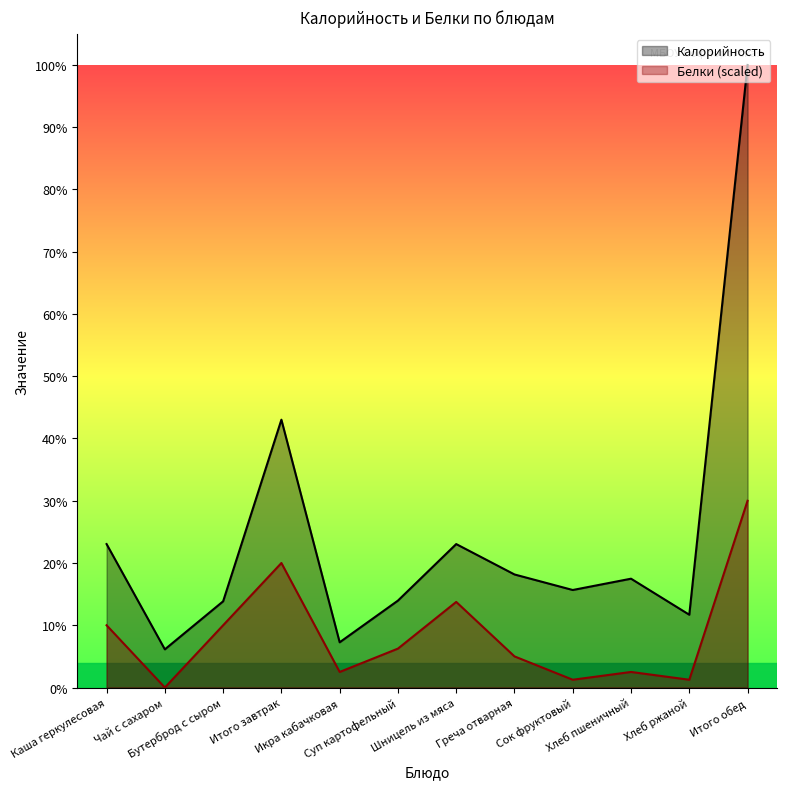

Reading left to right, list all the values displayed in this chart.

Калорийность: Каша геркулесовая=203.0	Чай с сахаром=54.0	Бутерброд с сыром=122.0	Итого завтрак=379.0	Икра кабачковая=64.0	Суп картофельный=123.0	Шницель из мяса=203.0	Греча отварная=160.0	Сок фруктовый=138.0	Хлеб пшеничный=154.0	Хлеб ржаной=103.0	Итого обед=881.0
Белки: Каша геркулесовая=88.1	Чай с сахаром=0.0	Бутерброд с сыром=88.1	Итого завтрак=176.2	Икра кабачковая=22.0	Суп картофельный=55.1	Шницель из мяса=121.1	Греча отварная=44.1	Сок фруктовый=11.0	Хлеб пшеничный=22.0	Хлеб ржаной=11.0	Итого обед=264.3